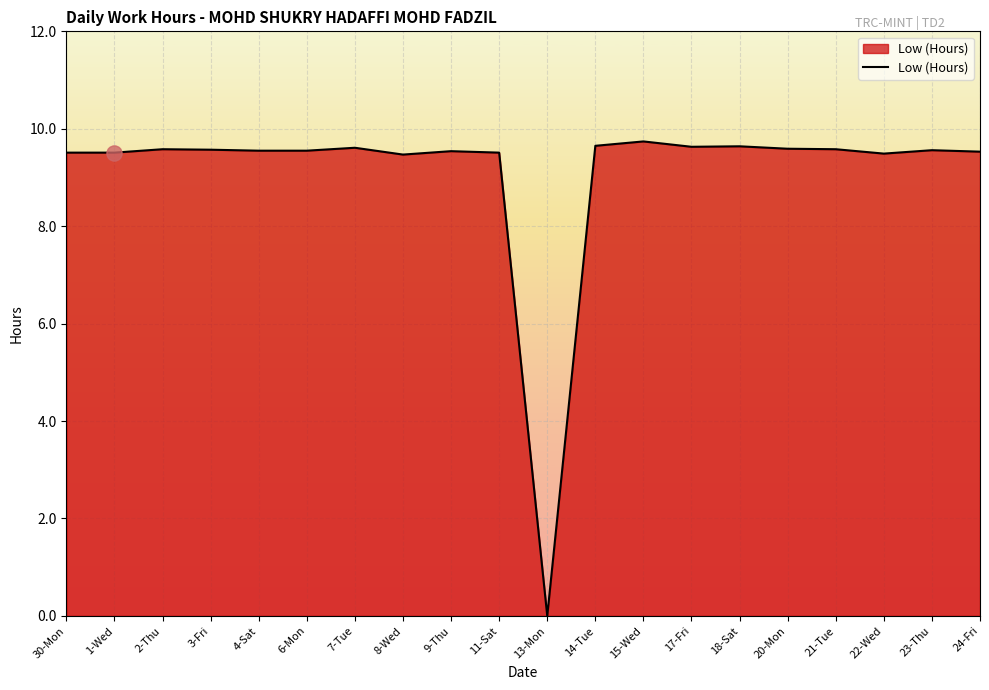

Approximately how many times larger is the value at 6-Mon compared to 21-Tue?

1.0